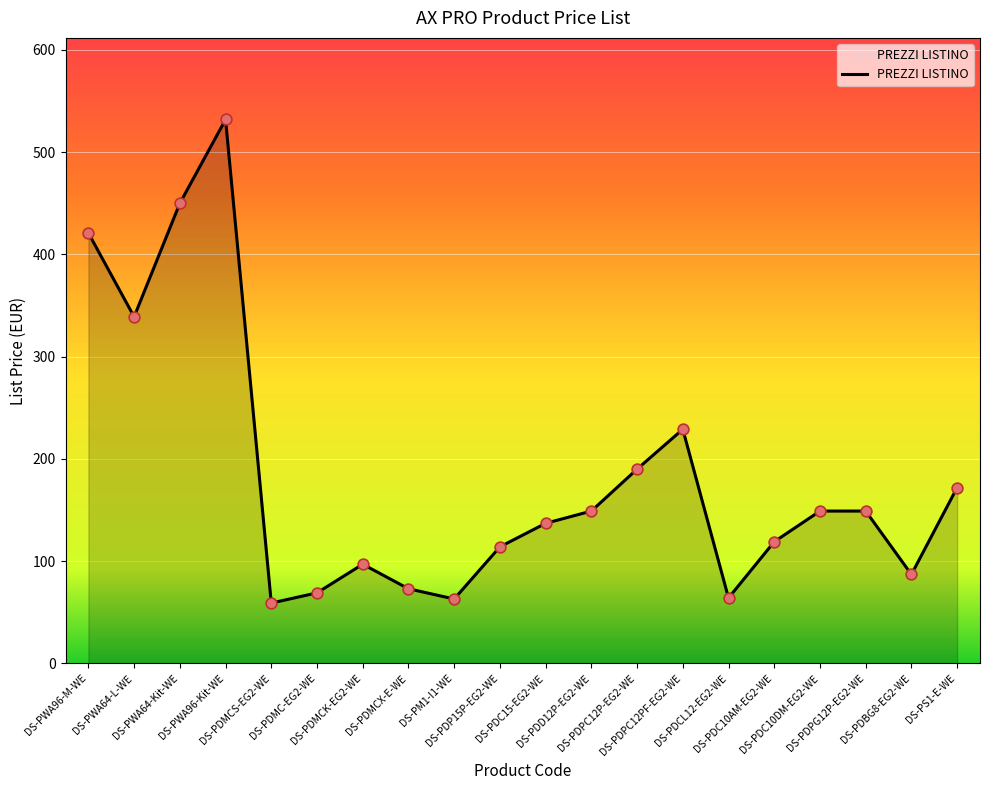

Approximately how many times larger is the value at DS-PWA64-Kit-WE compared to DS-PM1-I1-WE?

7.1